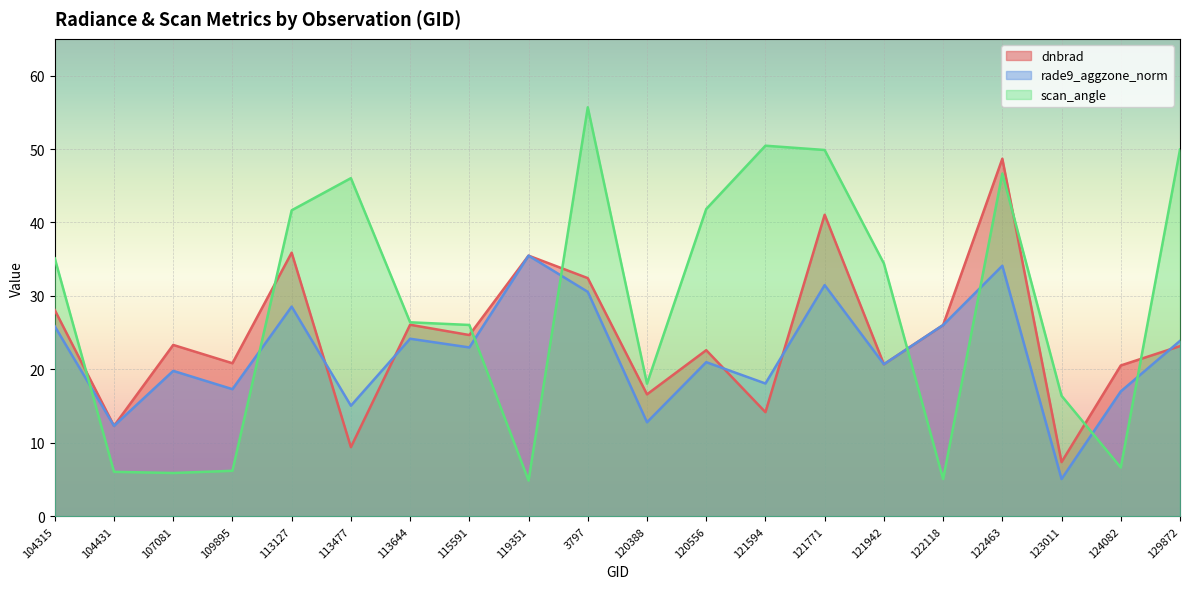

Is it true that rade9_aggzone_norm equals 13.6 at 122118?

False